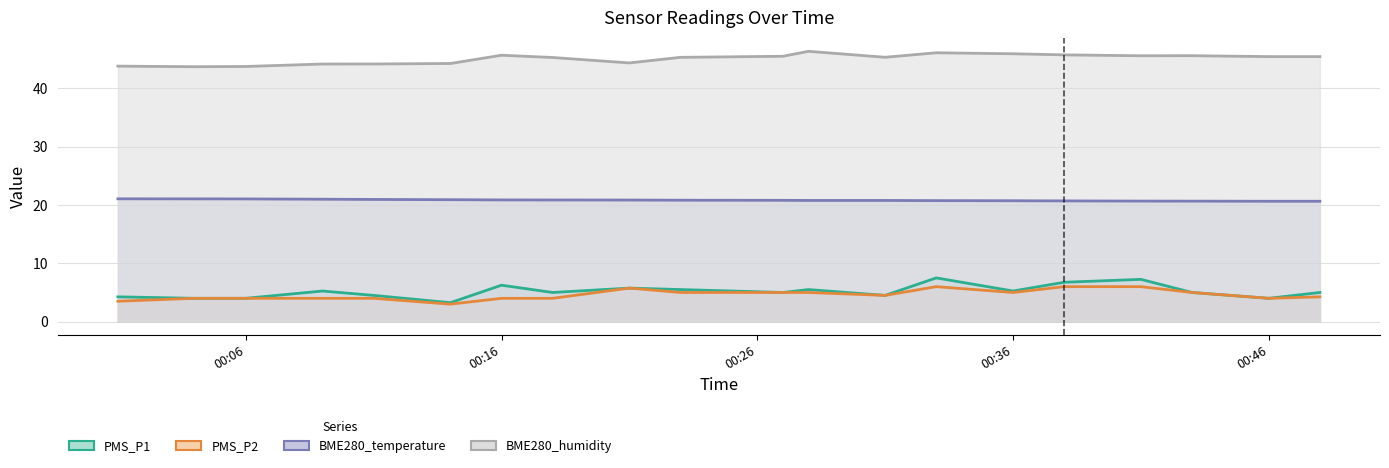

True or false: BME280_humidity has a value of 45.9 at 00:36.

True